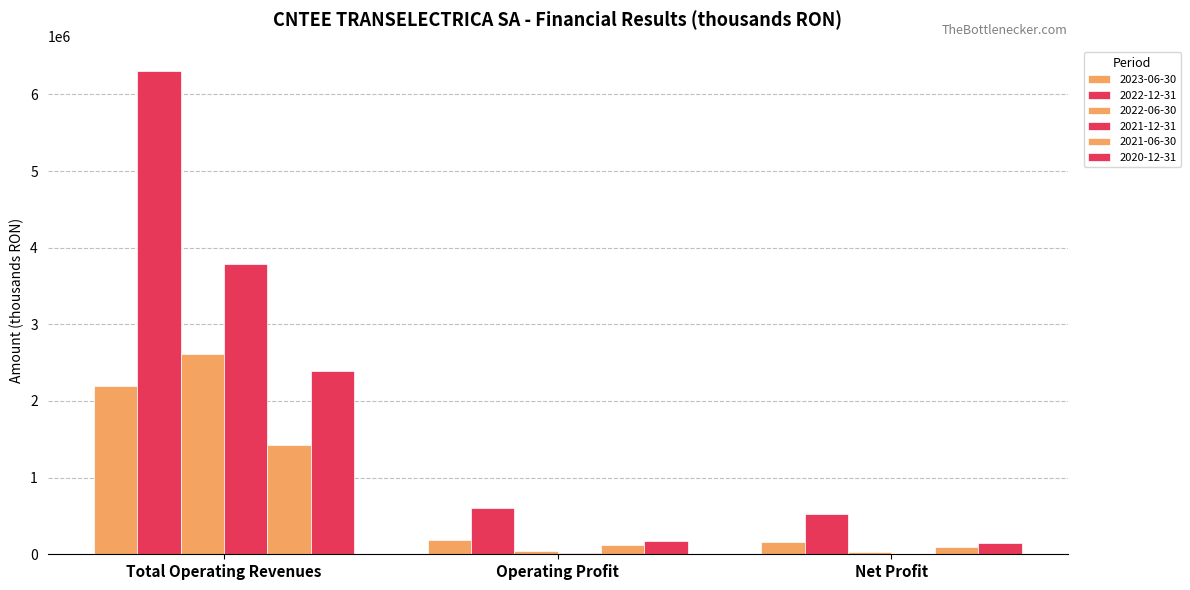

Does the chart contain stacked bars?

No